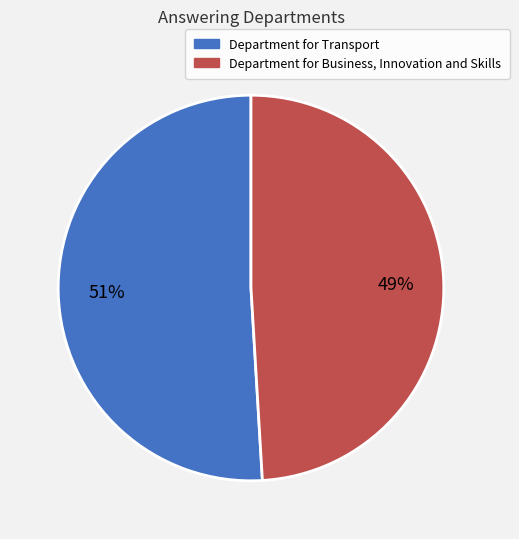

What is the ratio of the value at Department for Transport to the value at Department for Business, Innovation and Skills?

1.0